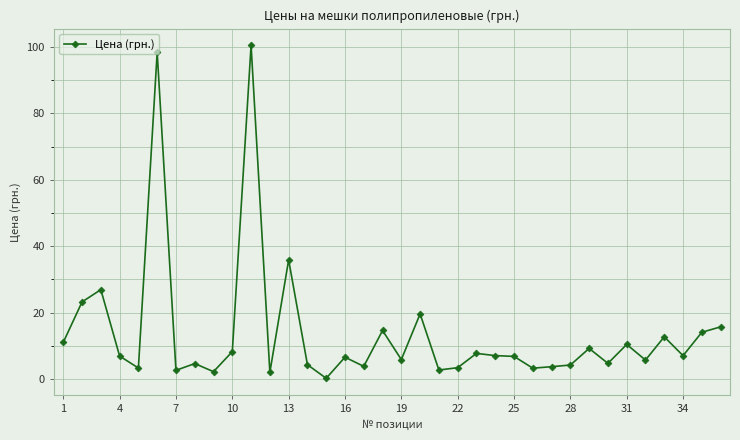

What is the difference between the maximum and minimum values?

100.3